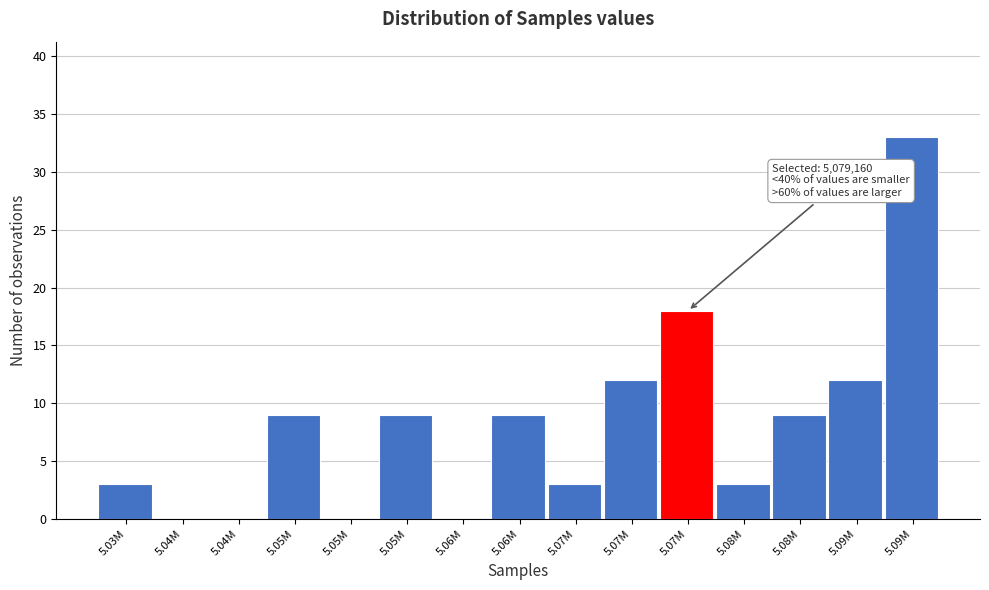

Are the bars horizontal?

No